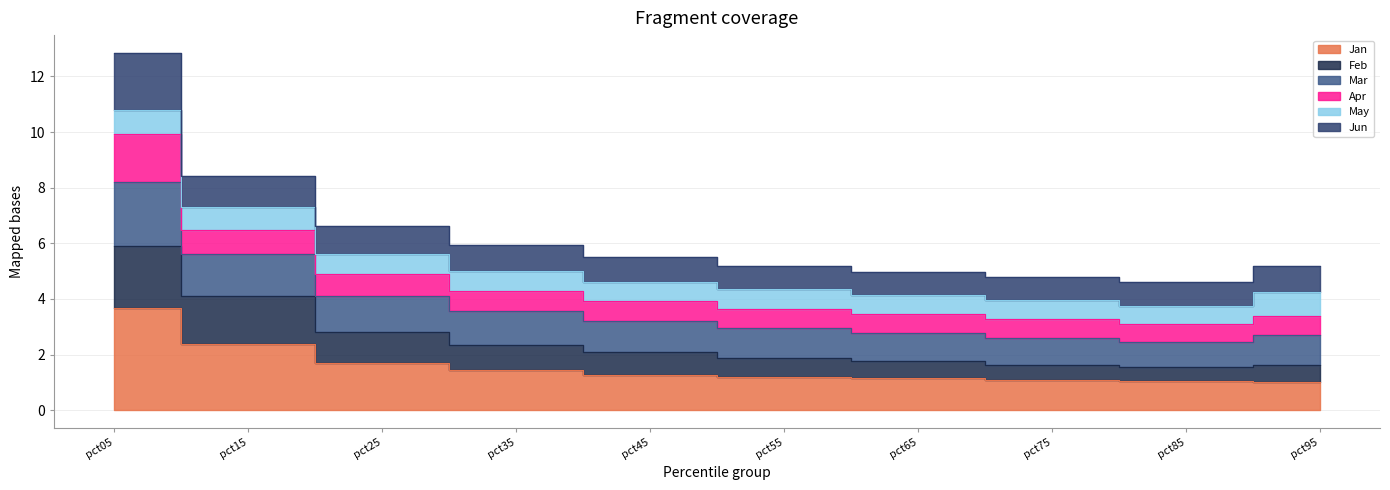

What is the value of the Feb point at the 4th from the left?

2.4